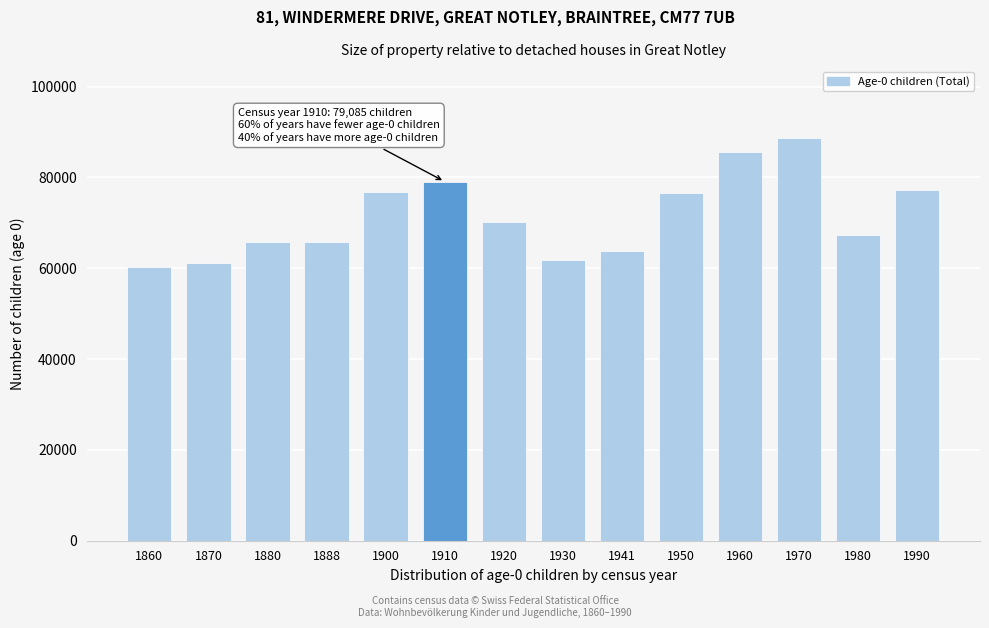

What is the maximum value shown in the chart?

88576